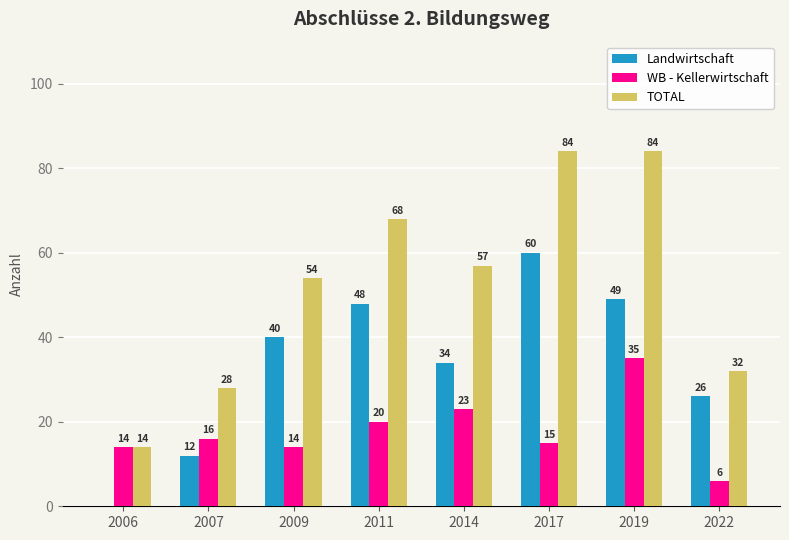

Is the value of WB - Kellerwirtschaft at 2022 greater than the value of Landwirtschaft at 2014?

No